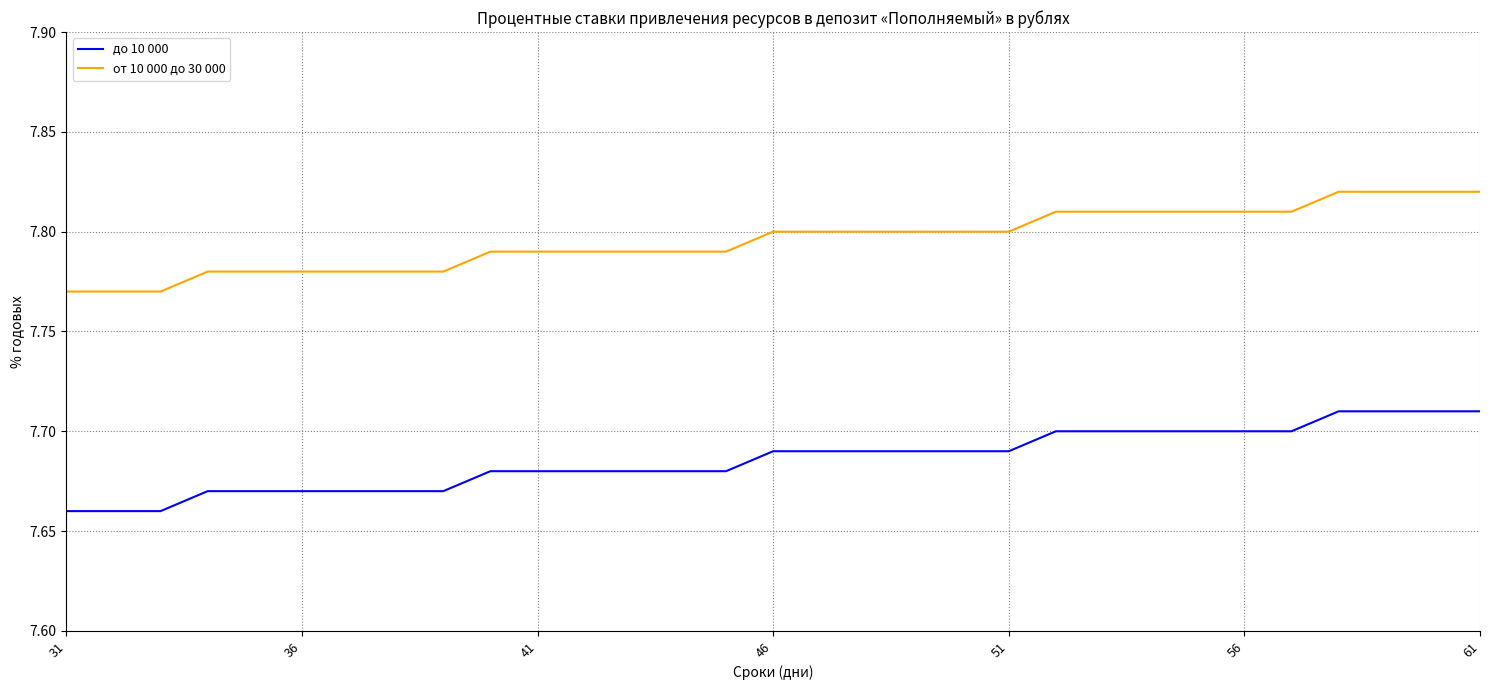

List the series in order of their overall mean, lowest first.

до 10 000, от 10 000 до 30 000